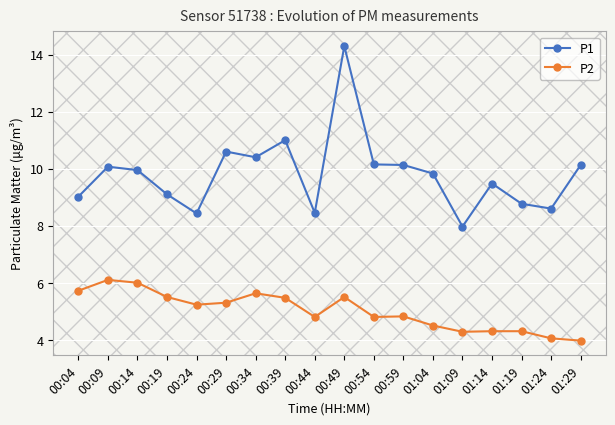

True or false: P2 has more than 2 points higher than both neighbors.

True